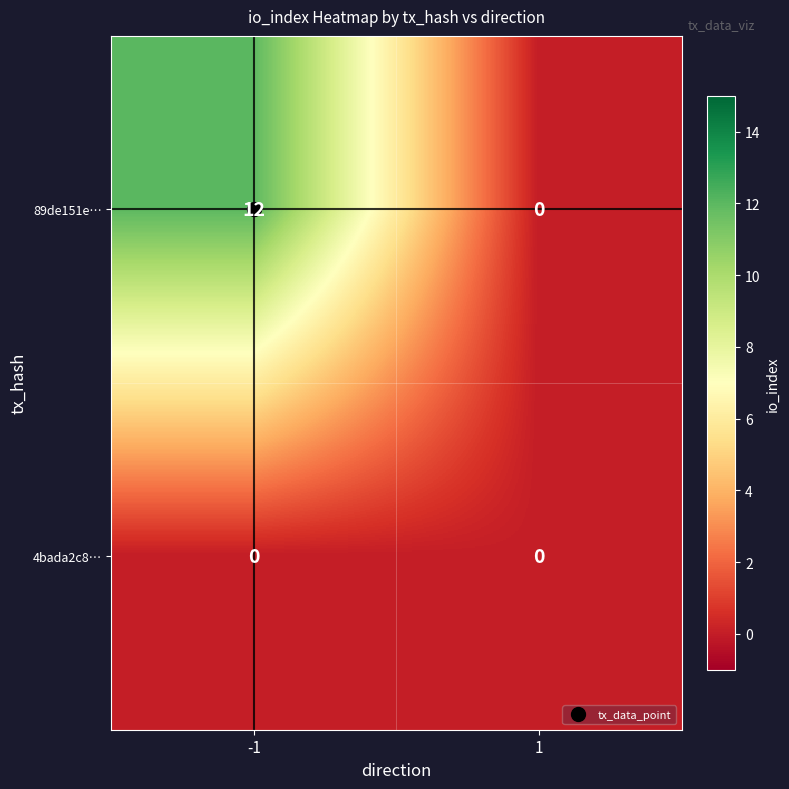

Which series has the largest total across all categories?

89de151e…